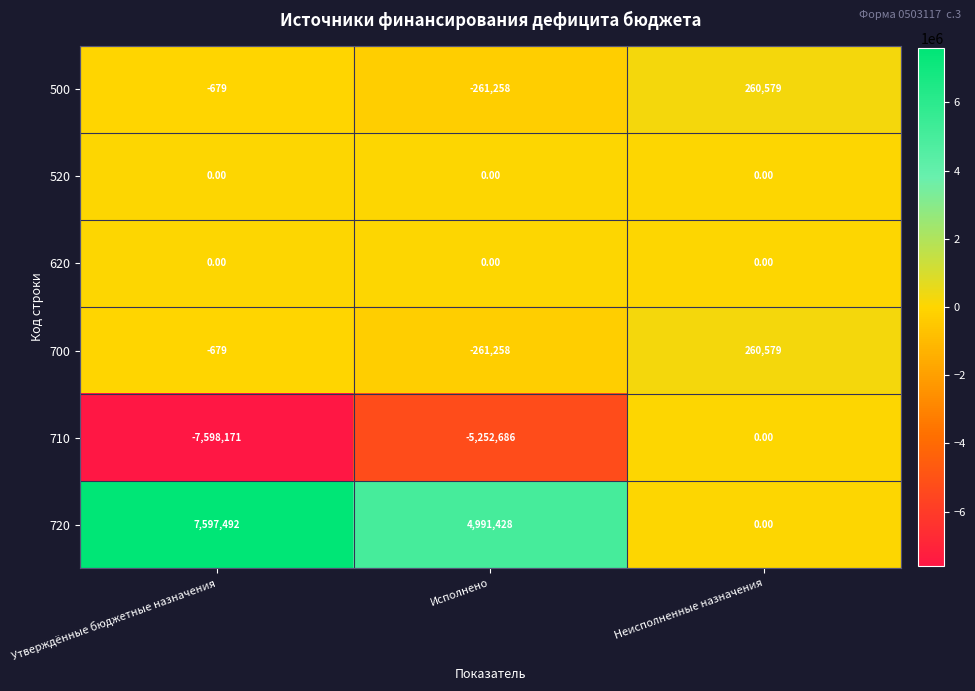

What is the spread (max minus min) of values at Утверждённые бюджетные назначения?

15195663